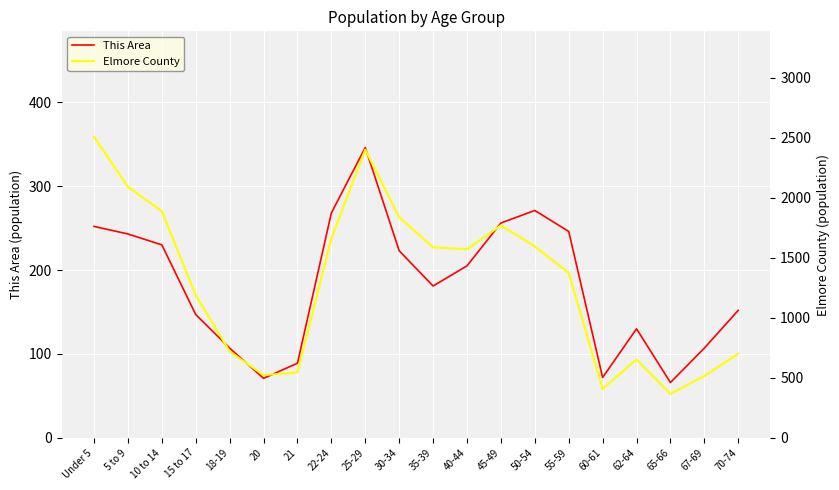

Reading left to right, what are all the values shown in this chart?

This Area: 252	243	230	147	107	71	89	268	346	223	181	205	256	271	246	72	130	66	107	152
Elmore County: 2508	2091	1888	1188	721	523	546	1660	2401	1837	1588	1571	1770	1595	1374	408	653	366	516	701